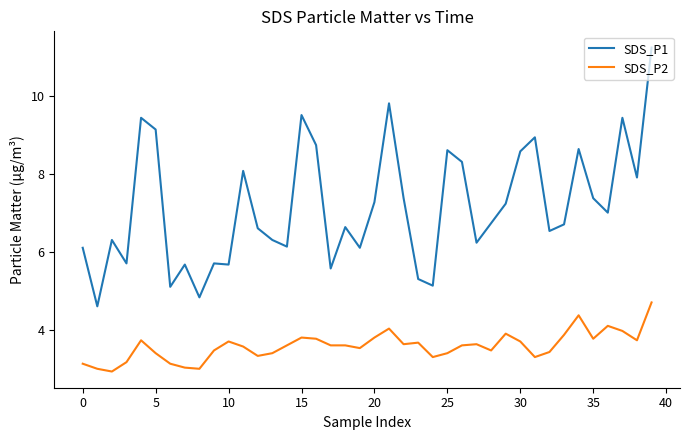

Which series has the largest total across all categories?

SDS_P1